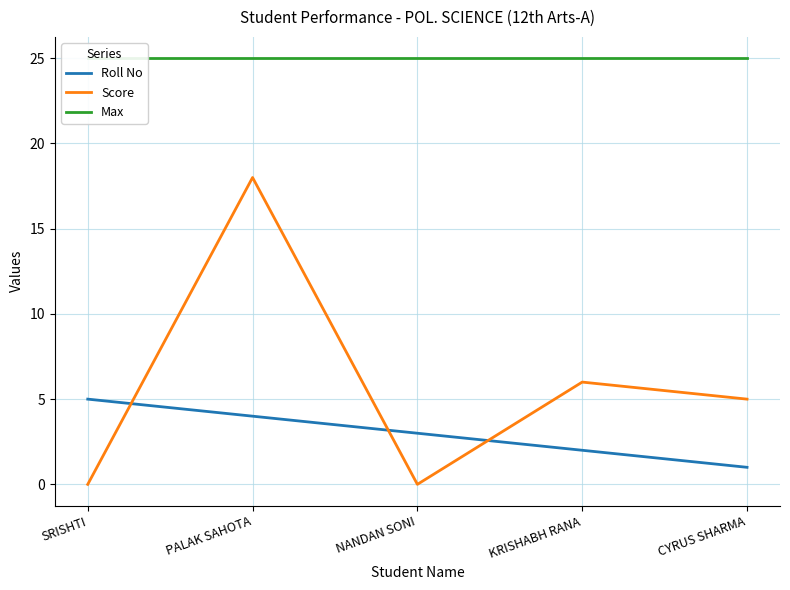

What is the difference between the second highest and minimum values in the Roll No series?

3